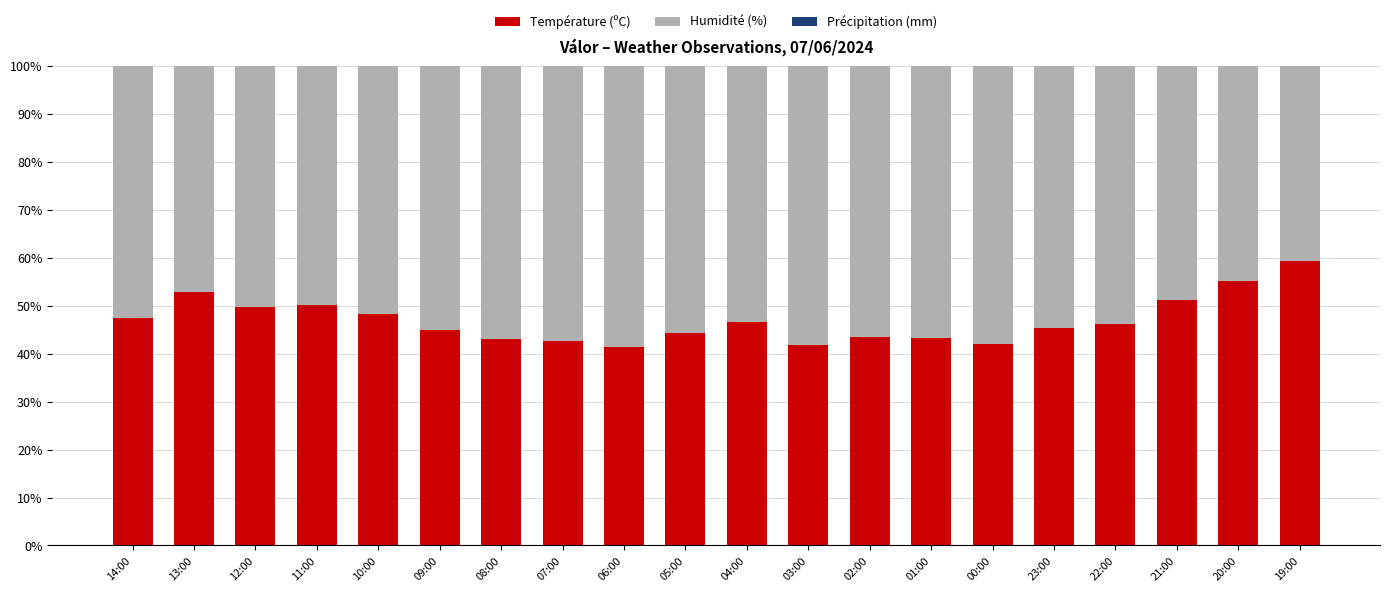

What is the difference between the maximum and minimum values in the Température (ºC) series?

18.0